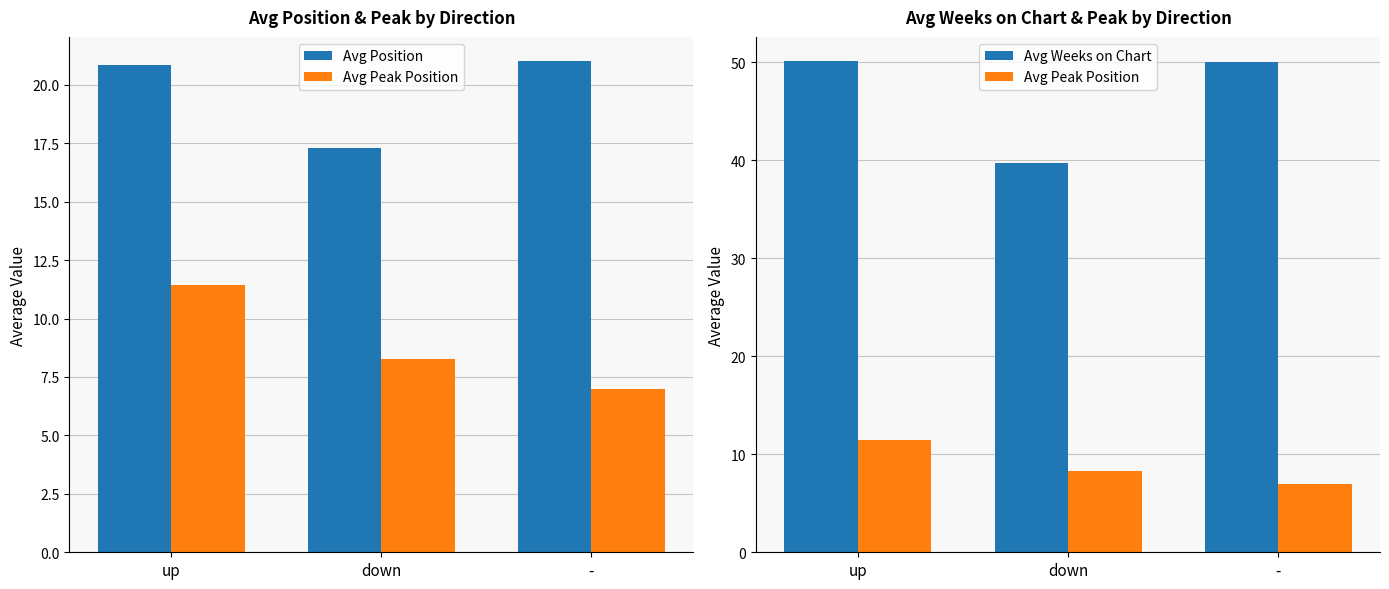

Reading left to right, list all the values displayed in this chart.

Avg Position: 20.9	17.3	21.0
Avg Peak Position: 11.4	8.3	7.0
Avg Weeks on Chart: 50.1	39.7	50.0